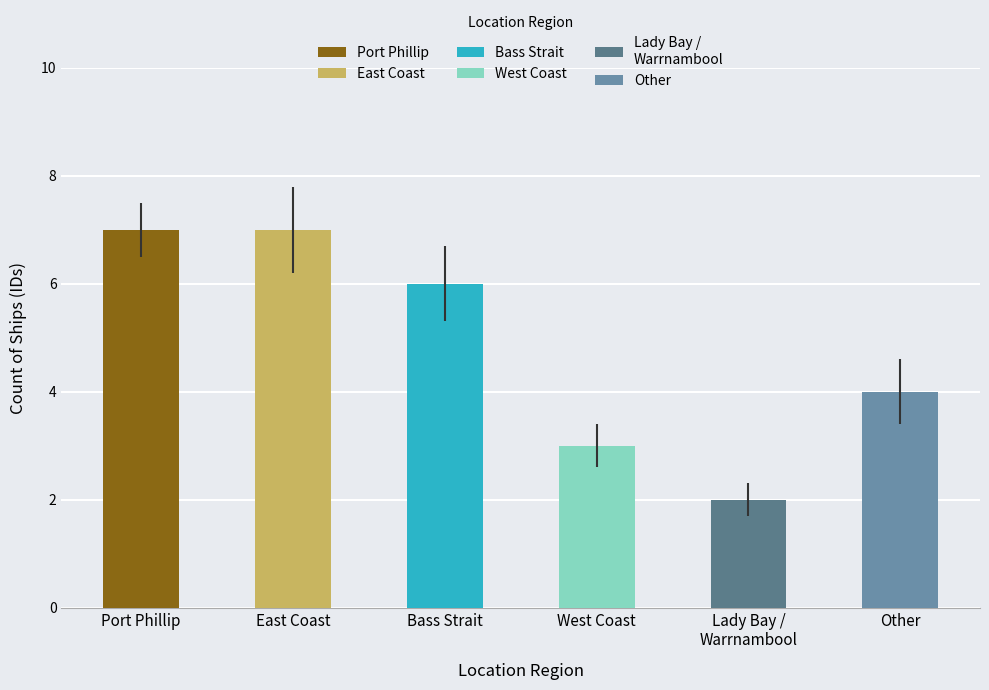

At which category does the chart reach its minimum across all series?

Lady Bay / Warrnambool